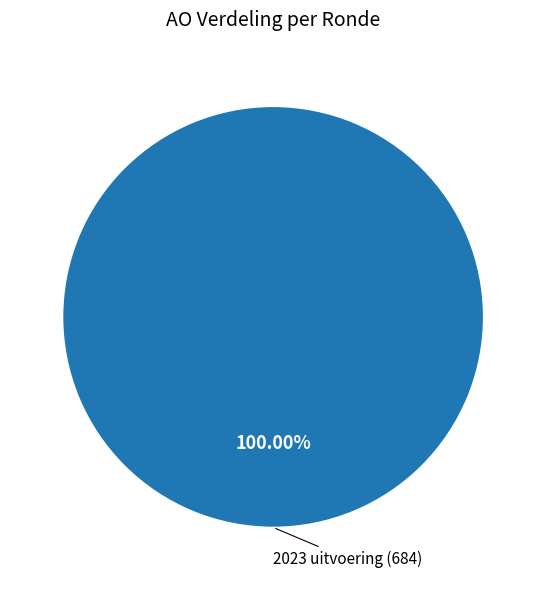

Is there a majority slice in this chart?

Yes